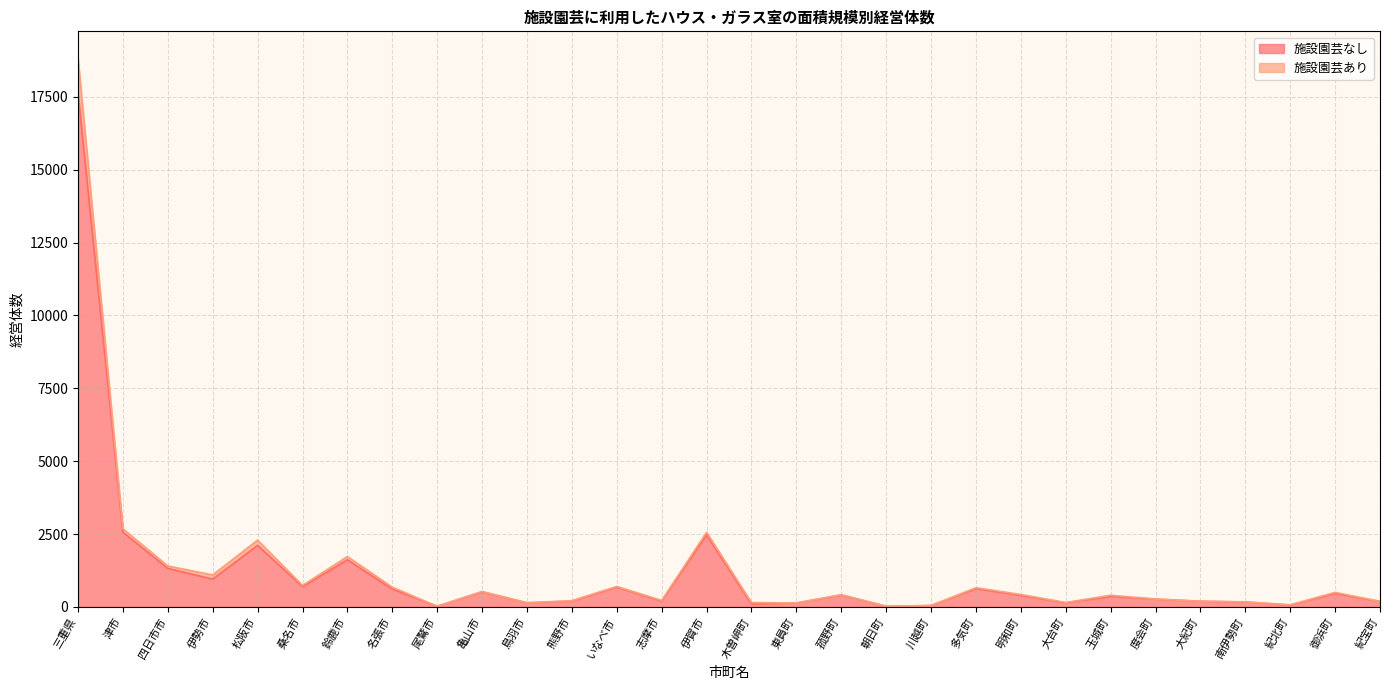

The 施設園芸なし series shows 515 at 亀山市. True or false?

True